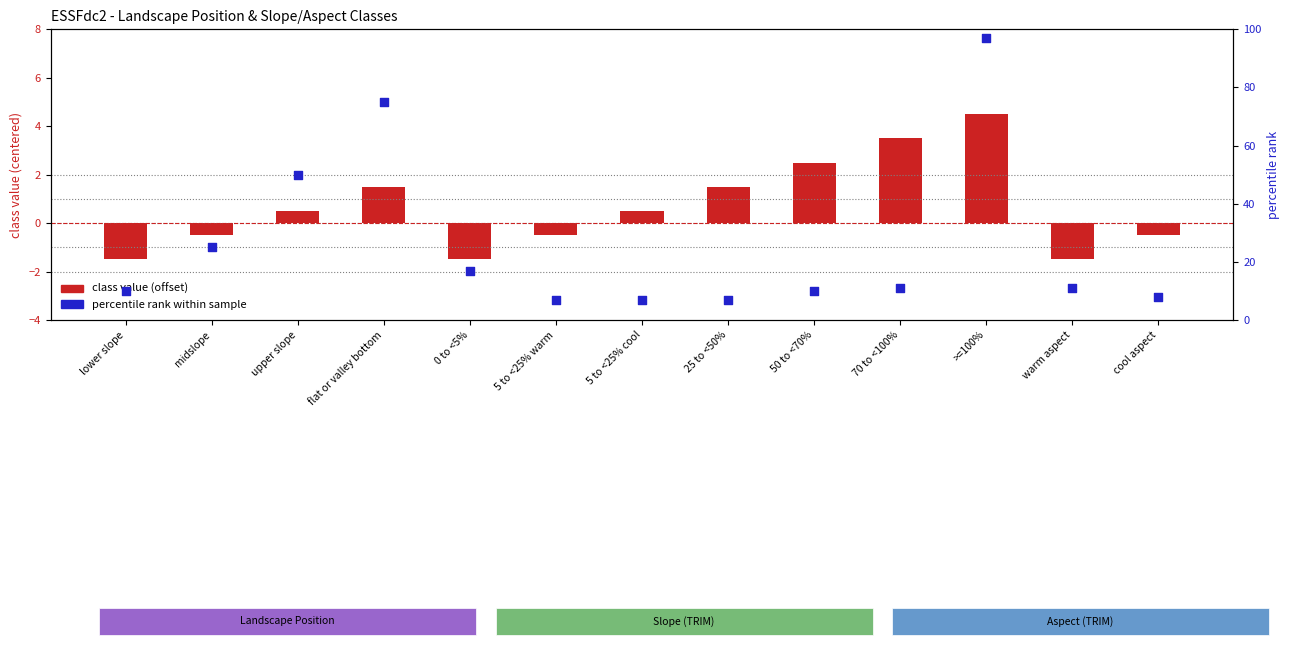

At which category is the sum across all series the highest?

>=100%